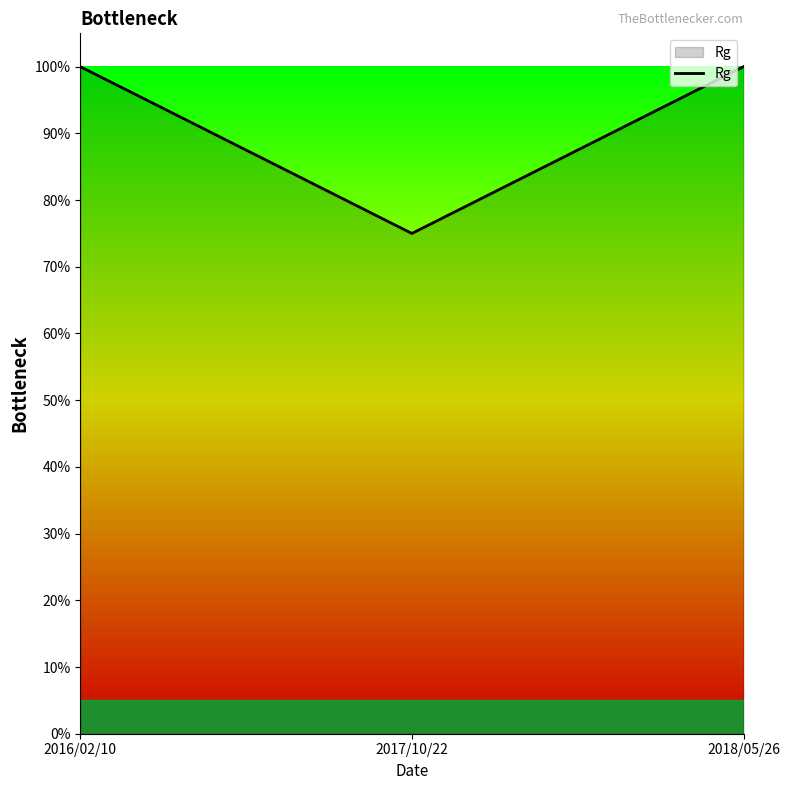

Does the chart have visible grid lines?

No